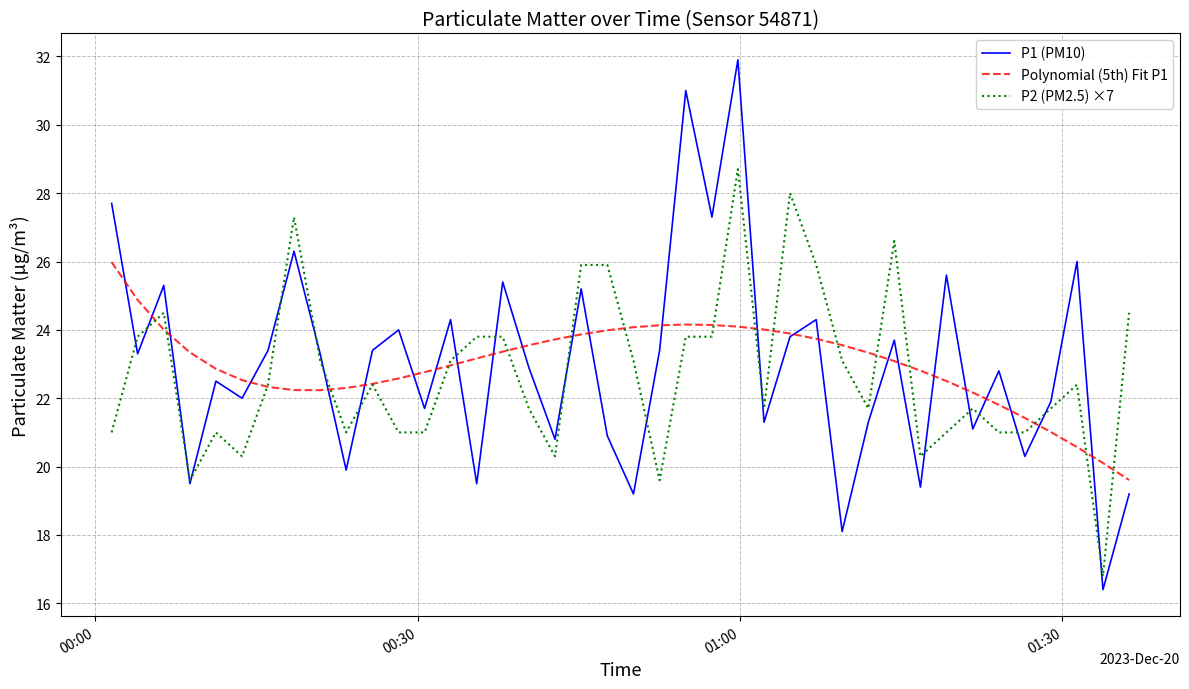

List the series in order of their peak value, lowest first.

Polynomial (5th) Fit P1, P2 (PM2.5) ×7, P1 (PM10)